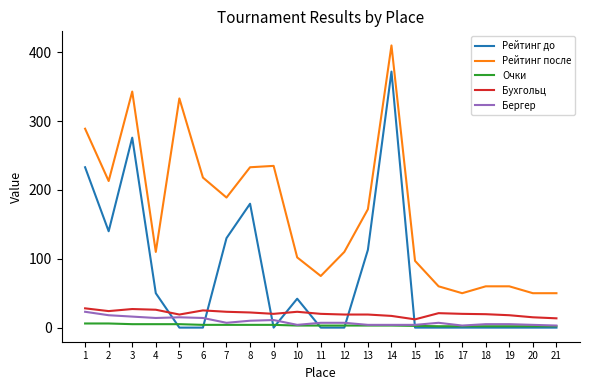

True or false: Рейтинг после and Рейтинг до intersect in this chart.

False